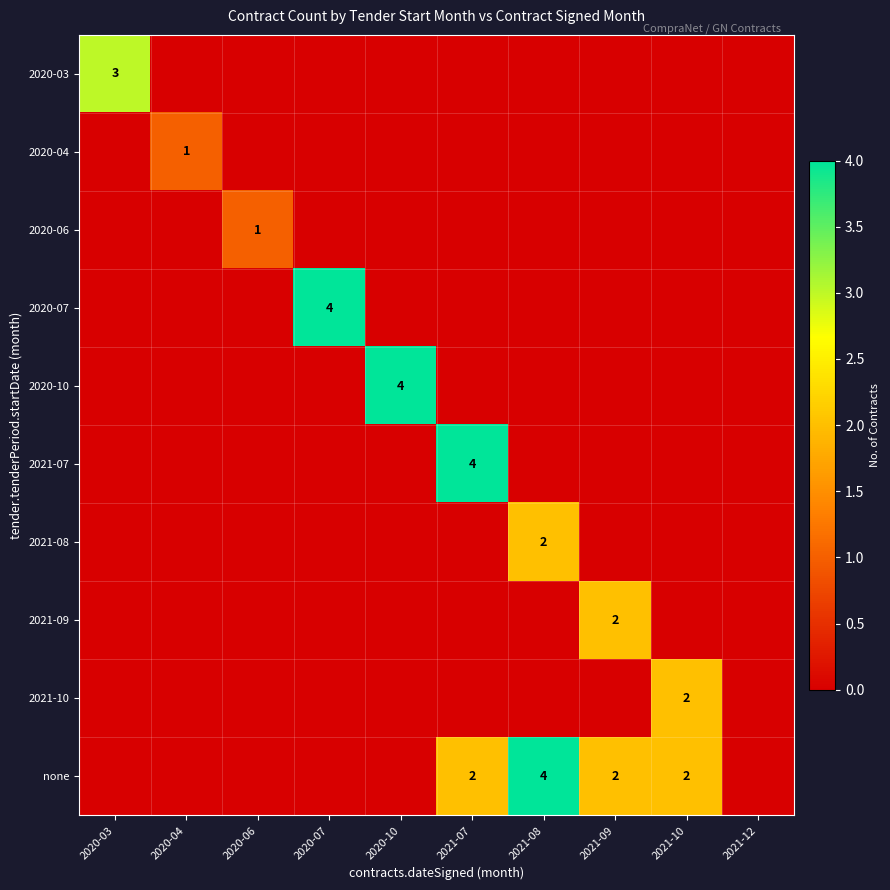

Which label corresponds to the largest value in the chart?

2020-07